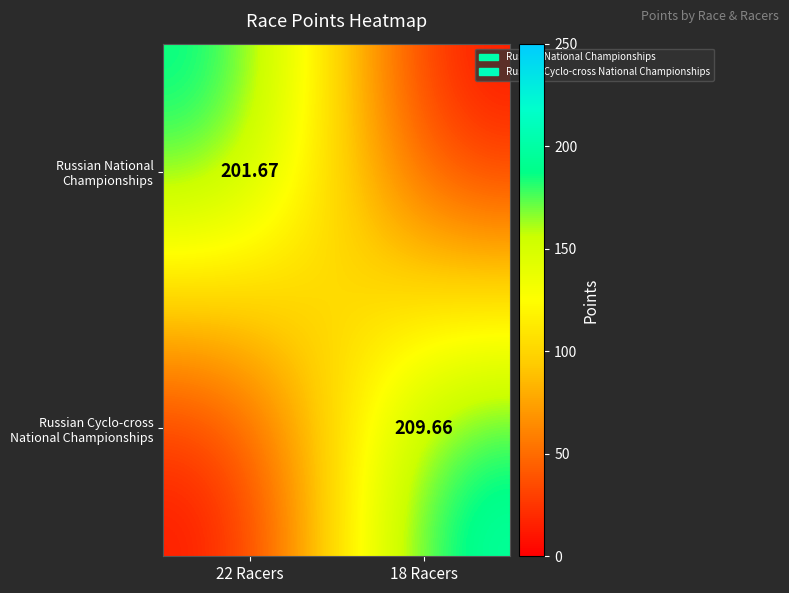

What is the sum of the Russian National Championships values at 22 Racers and 18 Racers?

201.7